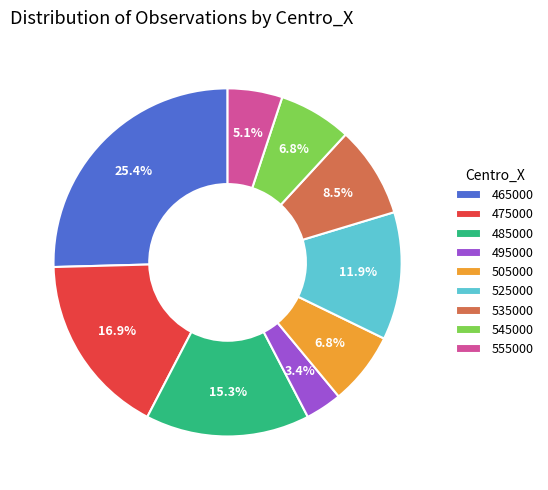

Is 555000 the majority of the pie?

No